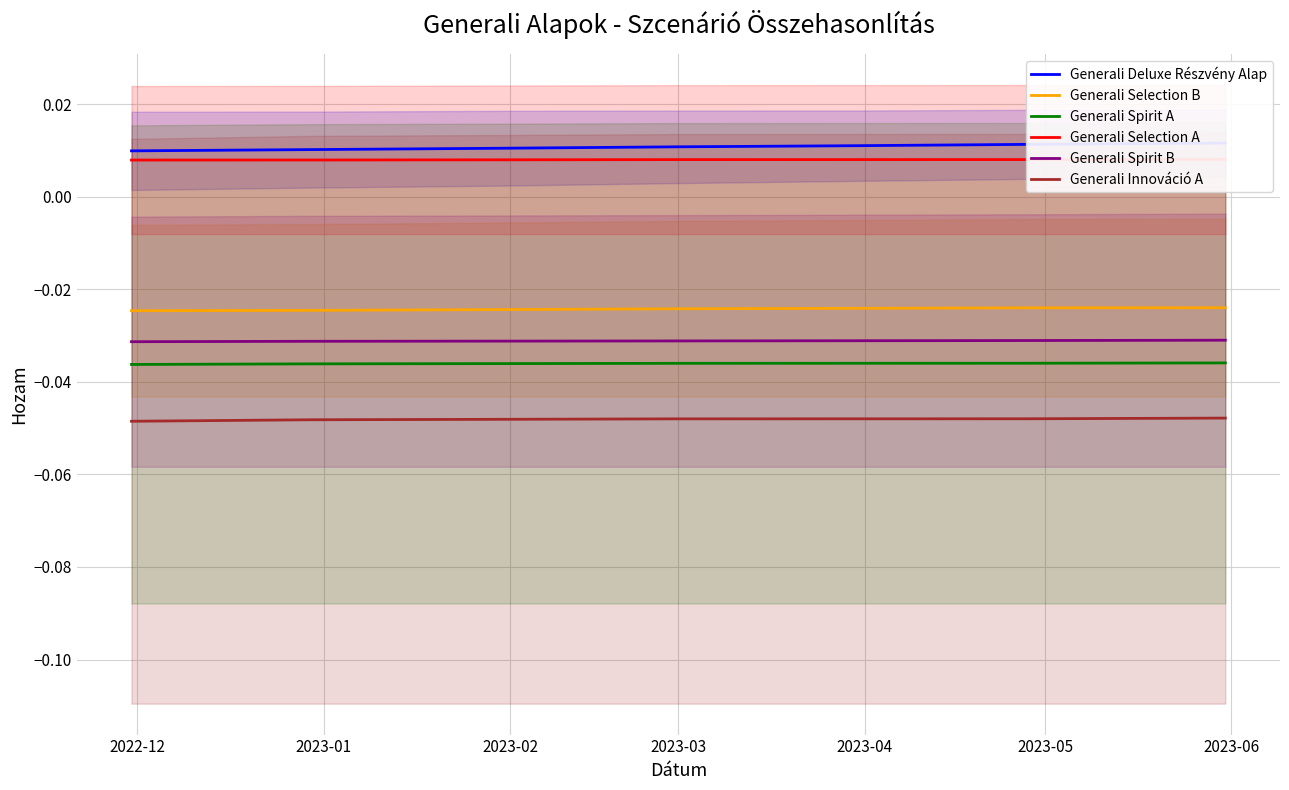

List the series in order of their peak value, lowest first.

Generali Innováció A, Generali Spirit A, Generali Spirit B, Generali Selection B, Generali Selection A, Generali Deluxe Részvény Alap